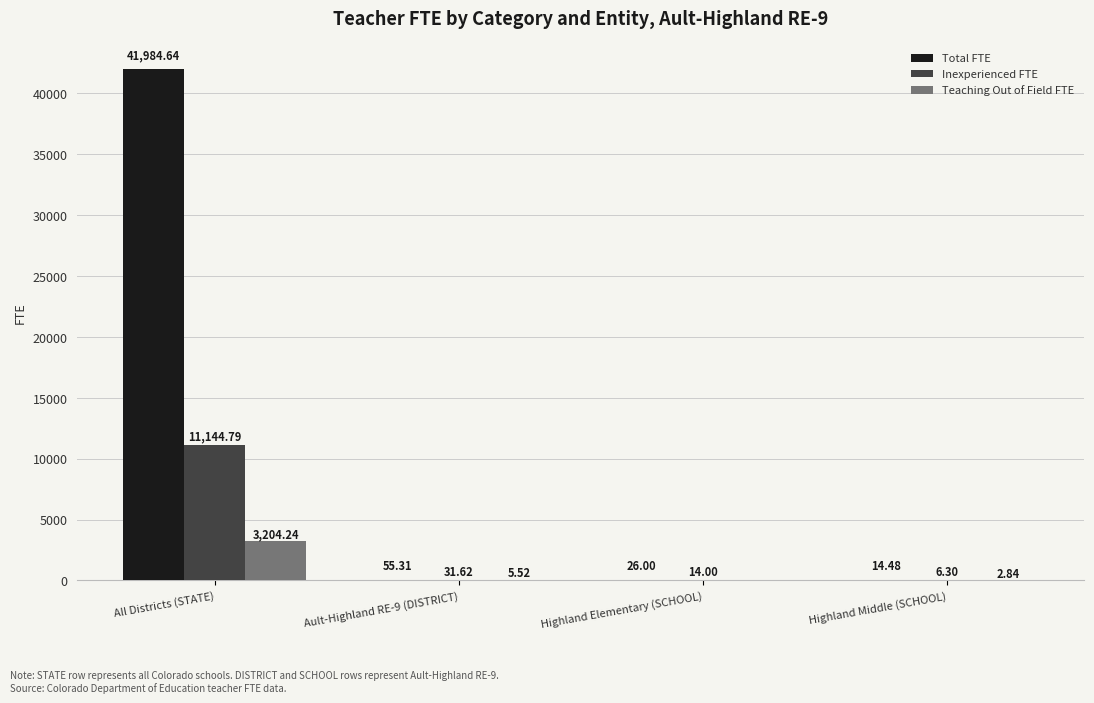

Where does the Inexperienced FTE series first go above 31?

All Districts (STATE)